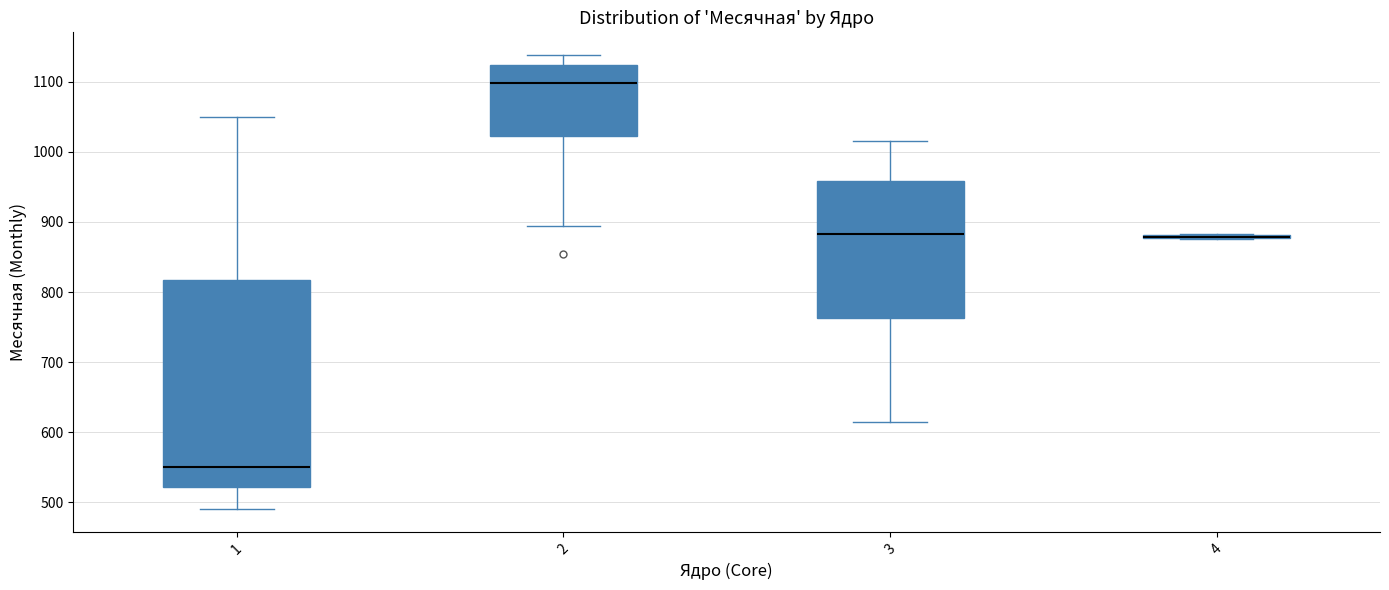

Reading left to right, read every box against the y-axis: the position of its median line, the range the box covers, and the ends of its whiskers. The values are not printed on the chart, so give them approximately, as read against the axis.

1: median 550, box 520 to 820, whiskers 490 to 1050
2: median 1100, box 1020 to 1120, whiskers 890 to 1140
3: median 880, box 760 to 960, whiskers 610 to 1020
4: box collapsed to a line at 880, whiskers 880 to 880